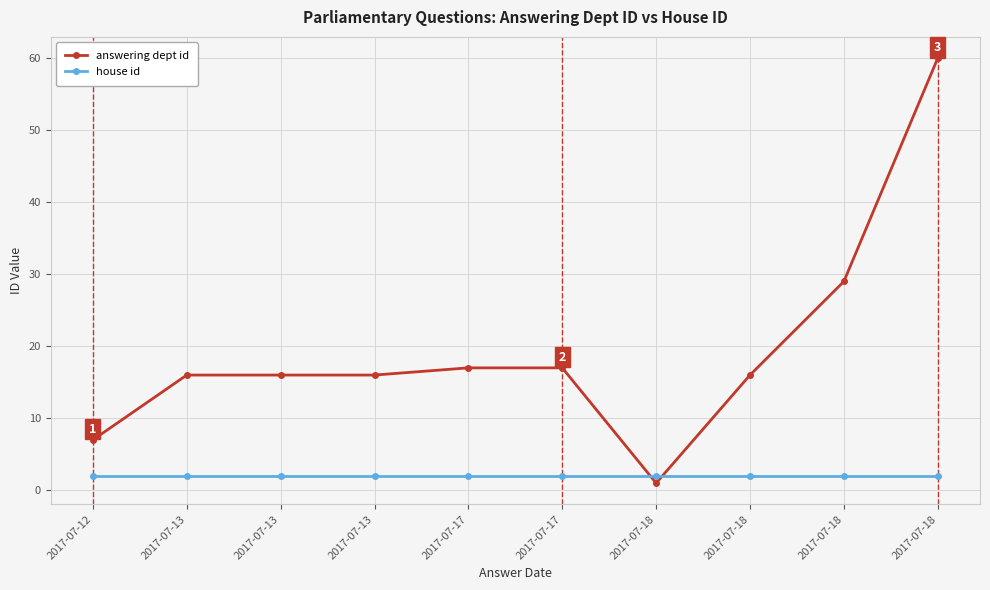

What are all the series names shown in the legend?

answering dept id, house id